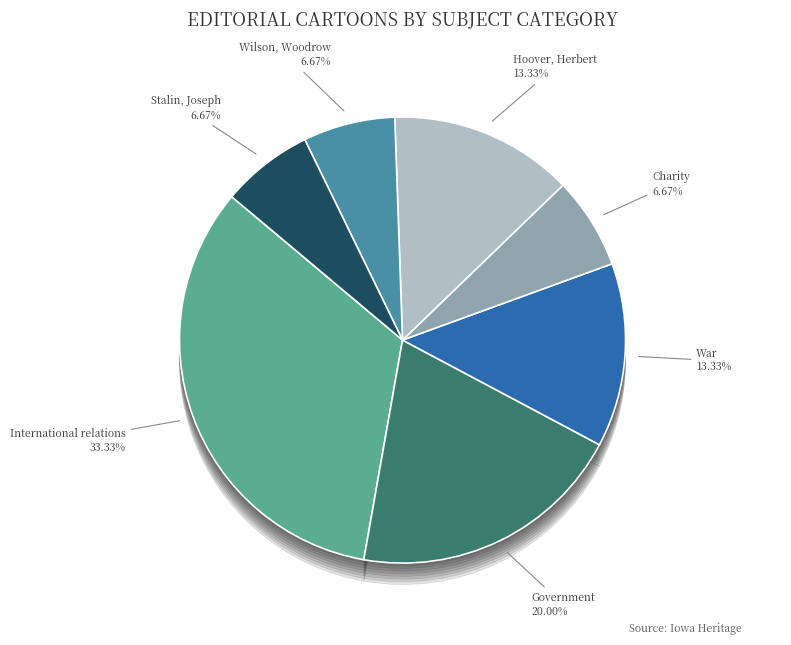

To the nearest percent, what portion does Stalin, Joseph represent?

7%